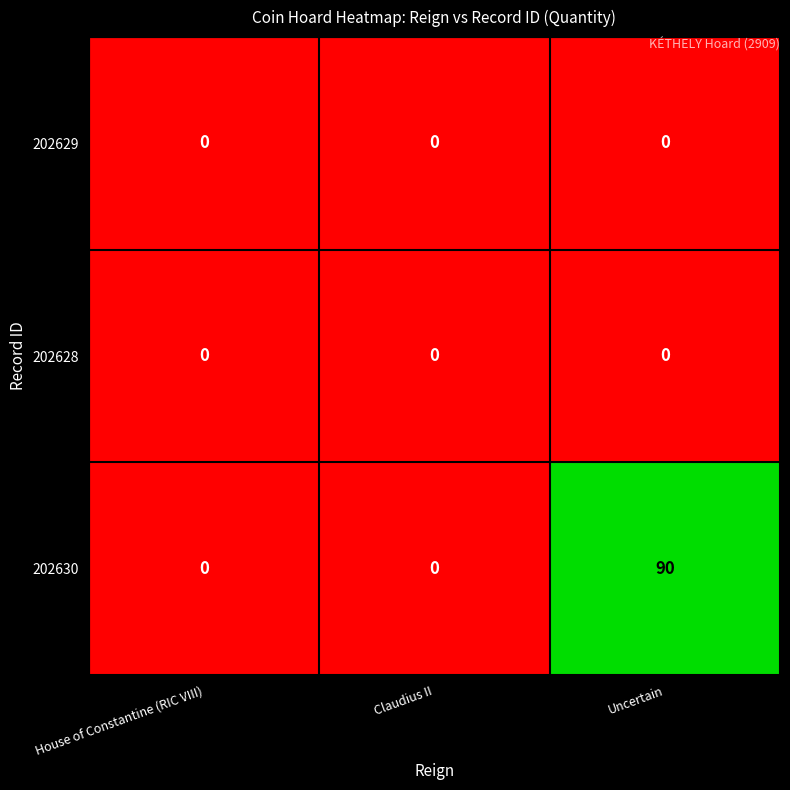

How many series are shown in this chart?

3